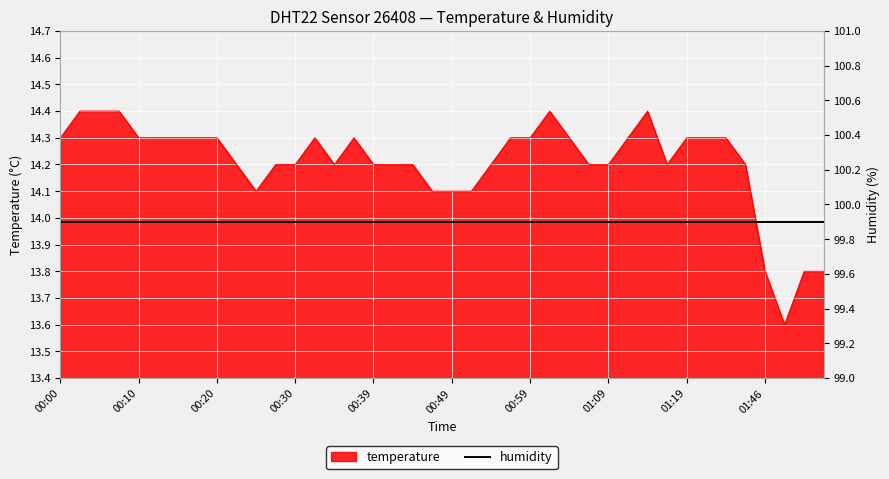

Reading right to left, list all the values displayed in this chart.

13.8	13.8	13.6	13.8	14.2	14.3	14.3	14.3	14.2	14.4	14.3	14.2	14.2	14.3	14.4	14.3	14.3	14.2	14.1	14.1	14.1	14.2	14.2	14.2	14.3	14.2	14.3	14.2	14.2	14.1	14.2	14.3	14.3	14.3	14.3	14.3	14.4	14.4	14.4	14.3